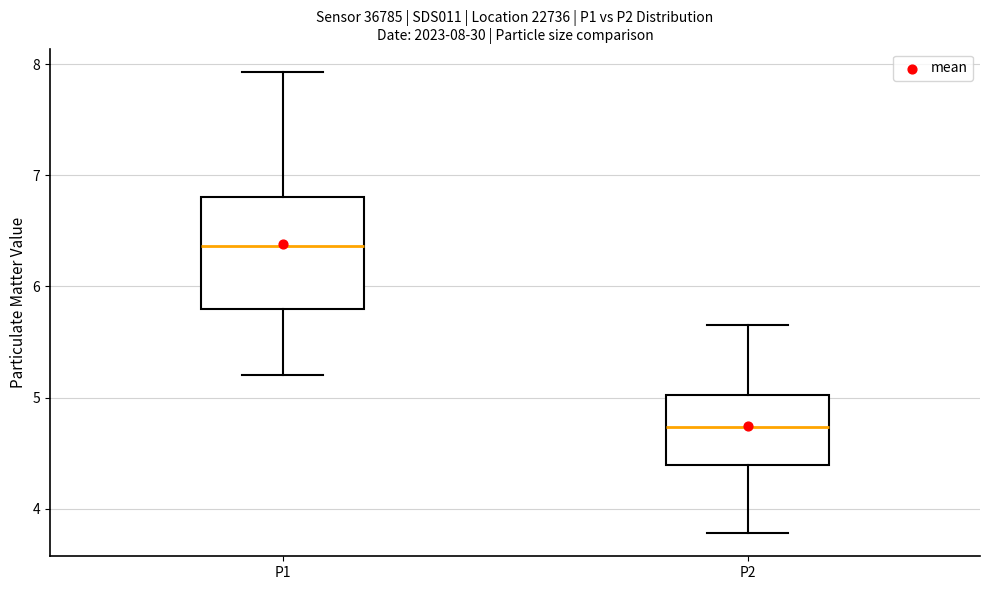

Comparing the boxes themselves (not the whiskers), which one is the tallest?

P1